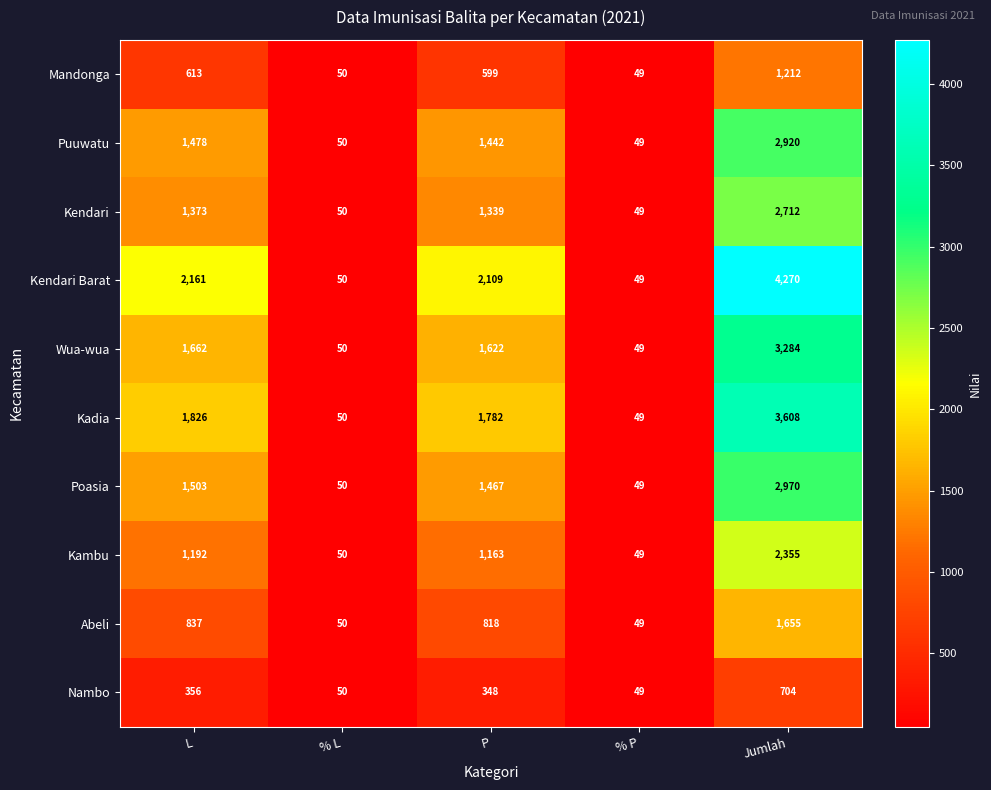

At which category is the sum across all series the highest?

Jumlah